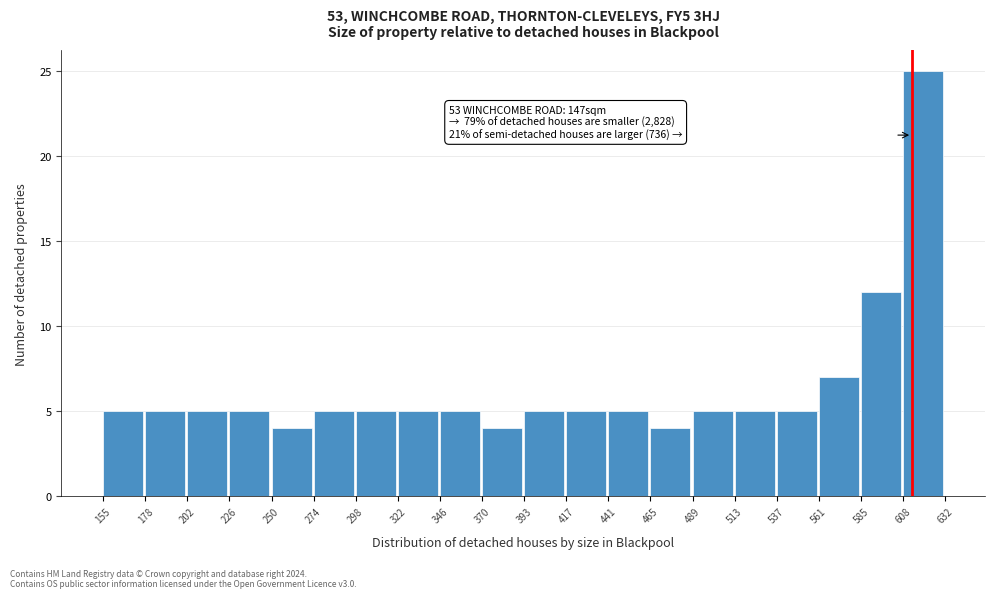

Reading right to left, extract all data points from this chart.

25	12	7	5	5	5	4	5	5	5	4	5	5	5	5	4	5	5	5	5